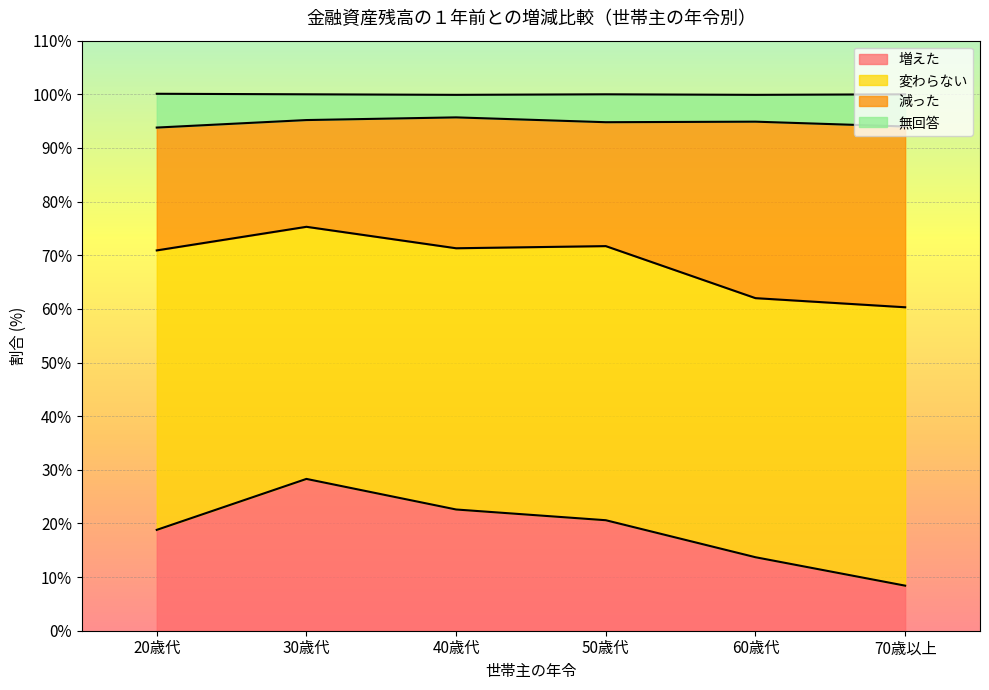

At which label is 無回答 closest to 94?

70歳以上